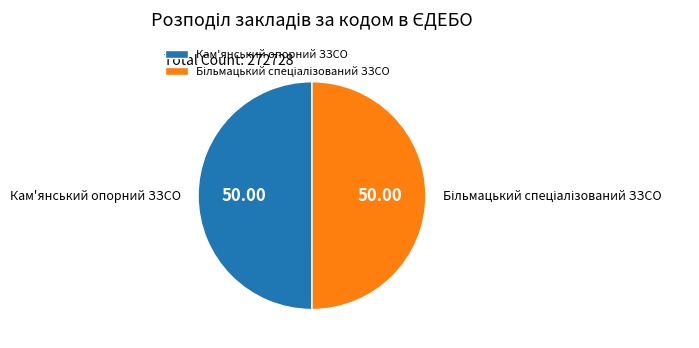

How much of the chart is everything except Кам'янський опорний ЗЗСО?

50.0%